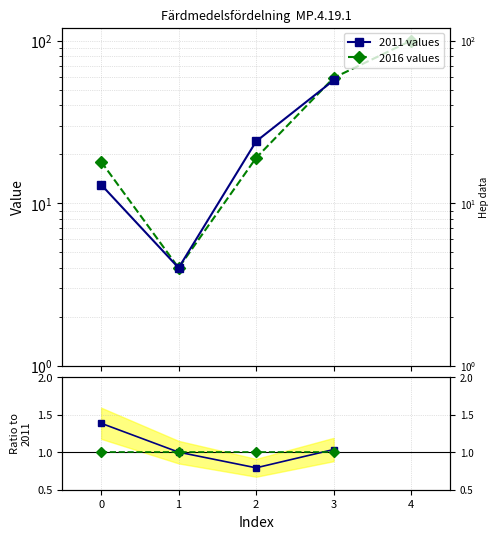

Where do 2011 values and 2016 values first cross each other?

2 and 3